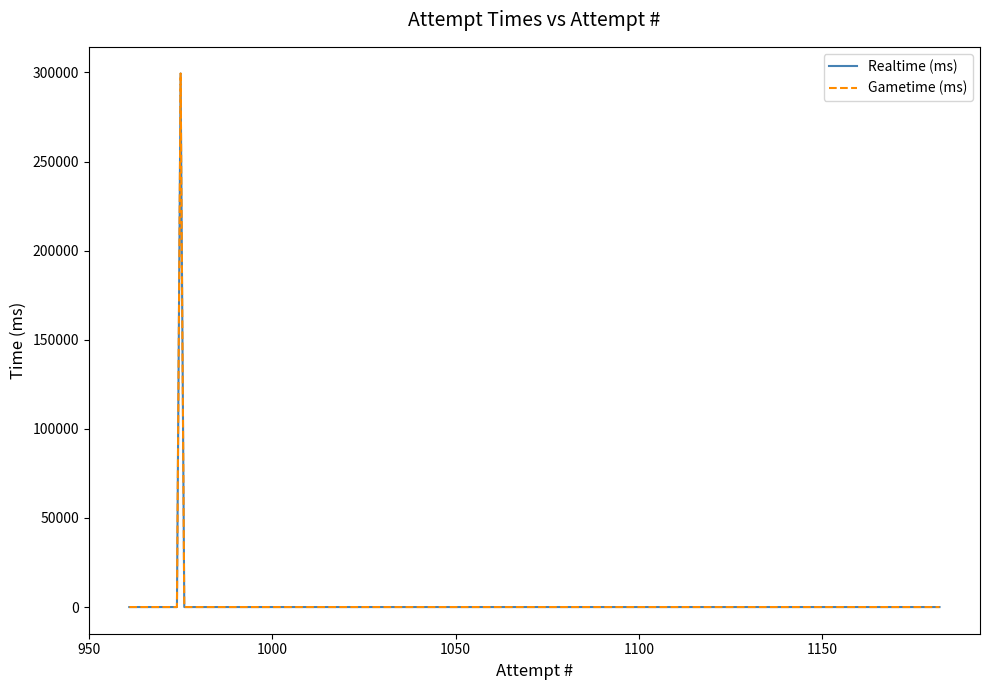

Does the chart display data point markers on the line(s)?

No